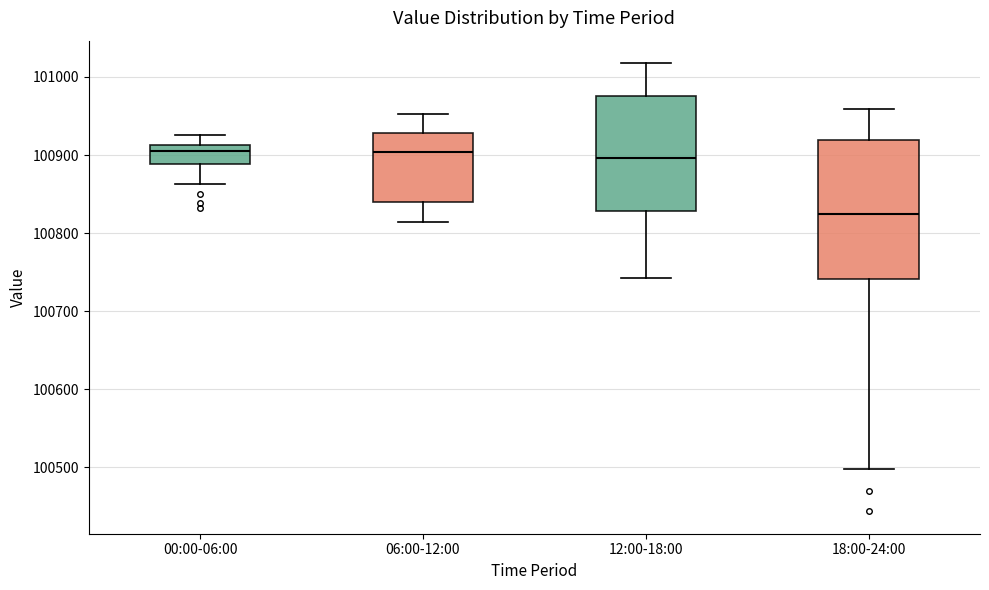

Reading left to right, read every box against the y-axis: the position of its median line, the range the box covers, and the ends of its whiskers. The values are not printed on the chart, so give them approximately, as read against the axis.

00:00-06:00: median 100900, box 100890 to 100910, whiskers 100860 to 100930
06:00-12:00: median 100900, box 100840 to 100930, whiskers 100810 to 100950
12:00-18:00: median 100900, box 100830 to 100980, whiskers 100740 to 101020
18:00-24:00: median 100820, box 100740 to 100920, whiskers 100500 to 100960